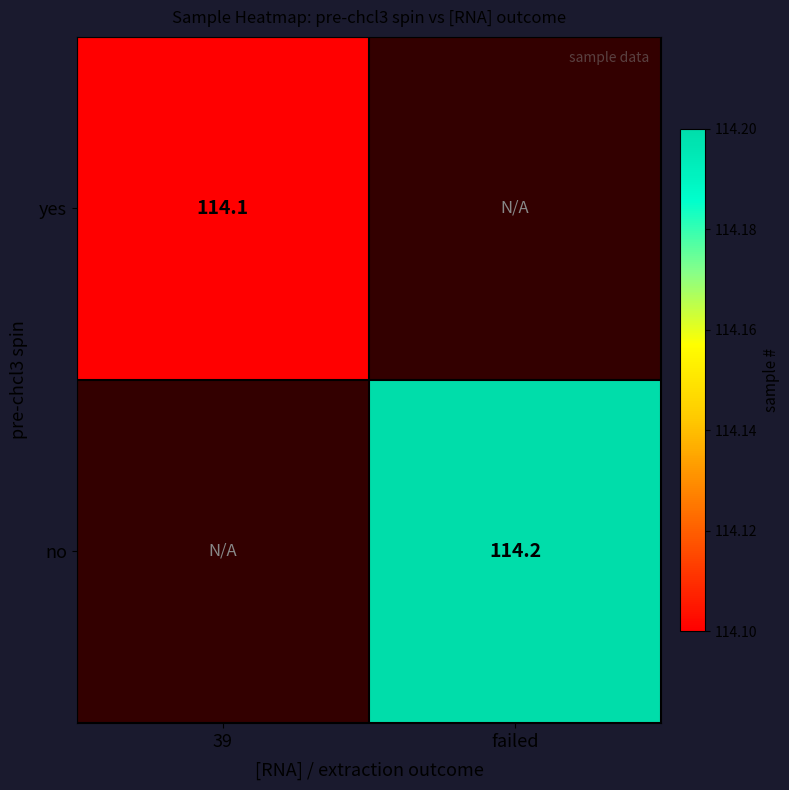

Is it true that yes equals 114.1 at 39?

True